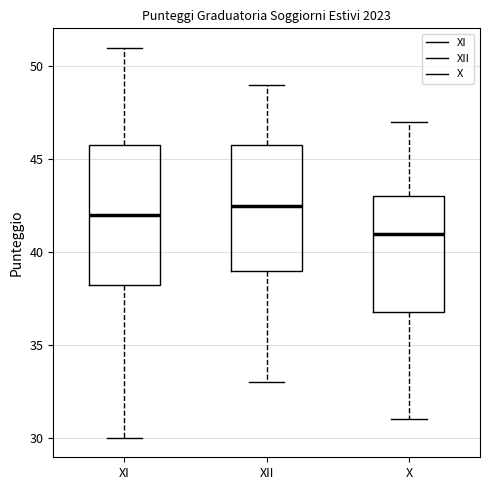

Where does the median line of the box for XII sit on the y-axis? The values are not printed on the chart, so give them approximately, as read against the axis.

42.5